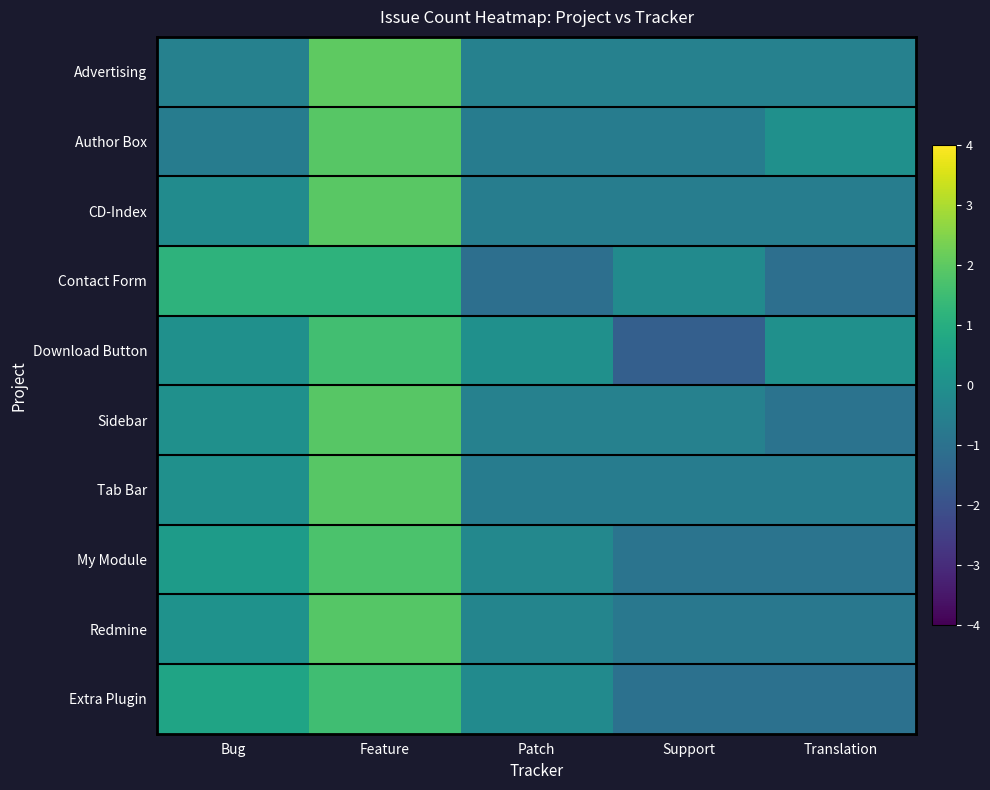

Reading left to right, list all the values displayed in this chart.

Advertising: Bug=-0.5	Feature=2.0	Patch=-0.5	Support=-0.5	Translation=-0.5
Author Box: Bug=-0.6	Feature=1.9	Patch=-0.6	Support=-0.6	Translation=0.0
CD-Index: Bug=-0.1	Feature=2.0	Patch=-0.6	Support=-0.6	Translation=-0.6
Contact Form: Bug=1.2	Feature=1.2	Patch=-1.1	Support=-0.2	Translation=-1.1
Download Button: Bug=0.0	Feature=1.6	Patch=0.0	Support=-1.6	Translation=0.0
Sidebar: Bug=0.0	Feature=1.9	Patch=-0.5	Support=-0.5	Translation=-1.0
Tab Bar: Bug=0.0	Feature=1.9	Patch=-0.6	Support=-0.6	Translation=-0.6
My Module: Bug=0.4	Feature=1.7	Patch=-0.3	Support=-0.9	Translation=-0.9
Redmine: Bug=0.1	Feature=1.9	Patch=-0.4	Support=-0.8	Translation=-0.8
Extra Plugin: Bug=0.7	Feature=1.5	Patch=-0.2	Support=-1.0	Translation=-1.0